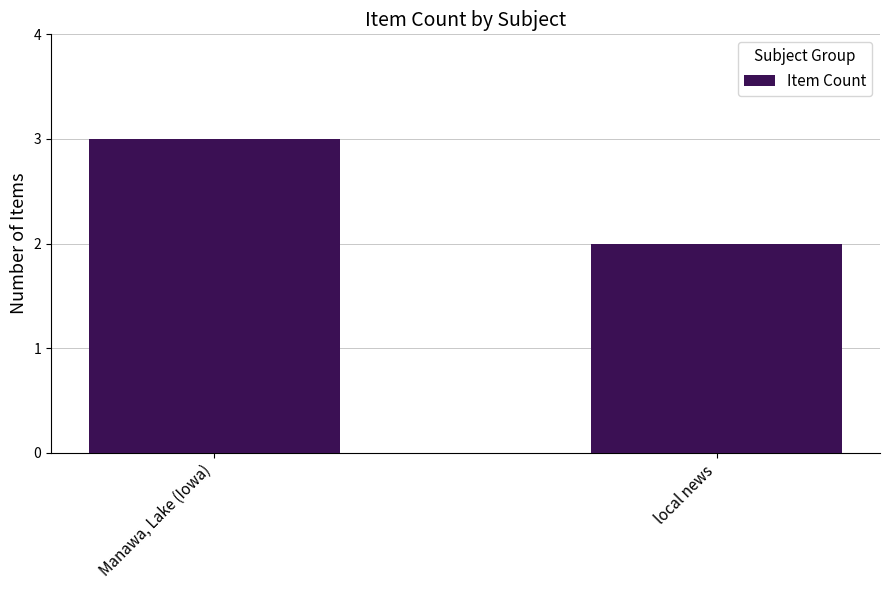

True or false: the data shows 5 at Manawa, Lake (Iowa).

False